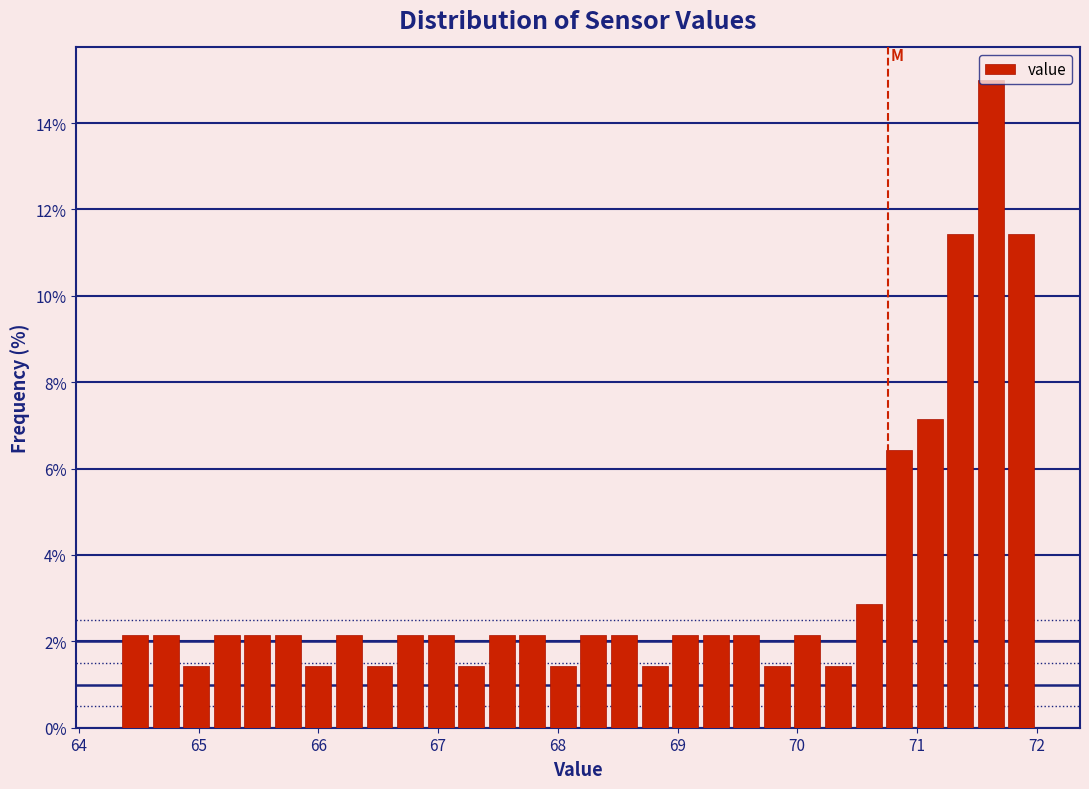

Around what value on the x-axis is the tallest bar? Give the approximate position of its centre, as read against the axis.

71.6